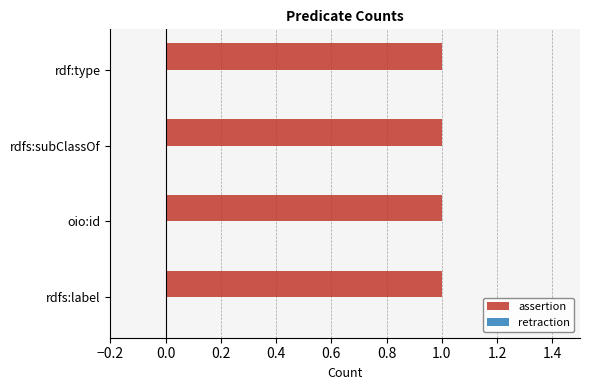

What position from the left is oio:id?

2